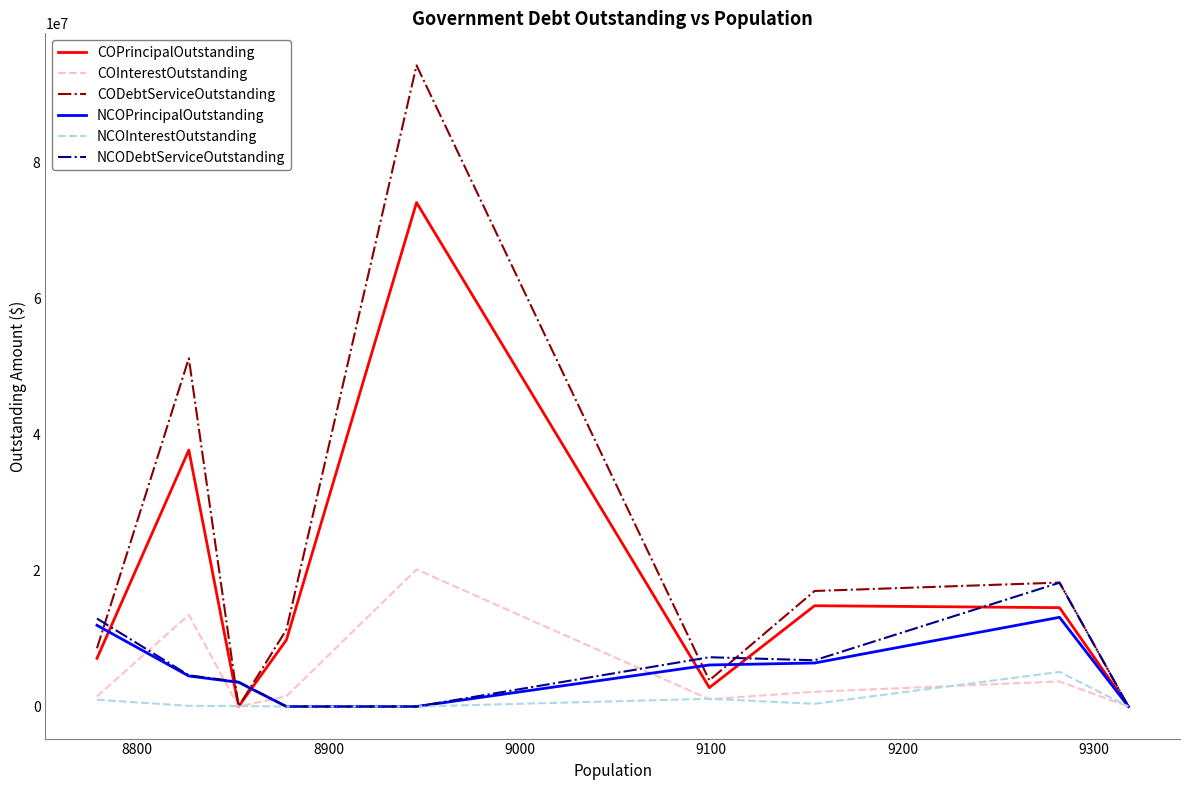

What is the difference between the maximum and minimum values in the CODebtServiceOutstanding series?

94212585.1